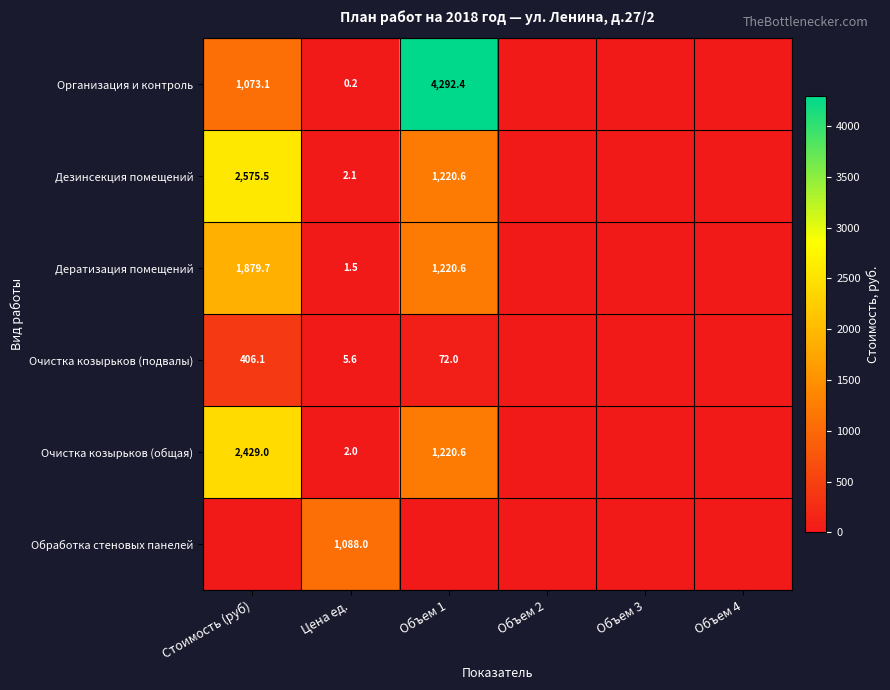

Is it true that Организация и контроль equals 4292.4 at Объем 1?

True